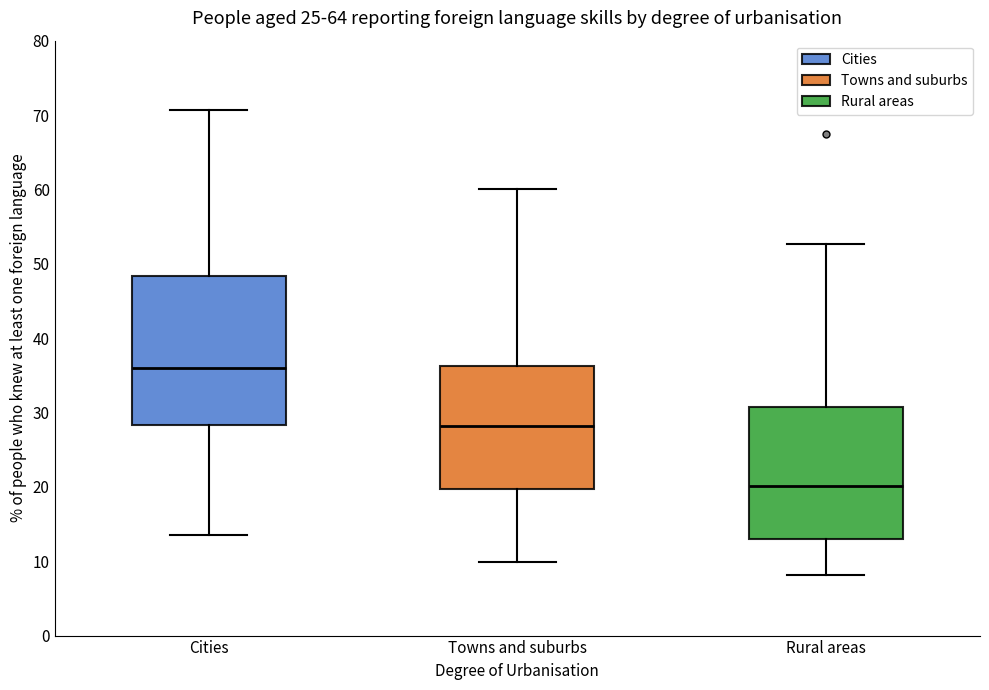

Where does the lower whisker of the box for Towns and suburbs end on the y-axis? The values are not printed on the chart, so give them approximately, as read against the axis.

10